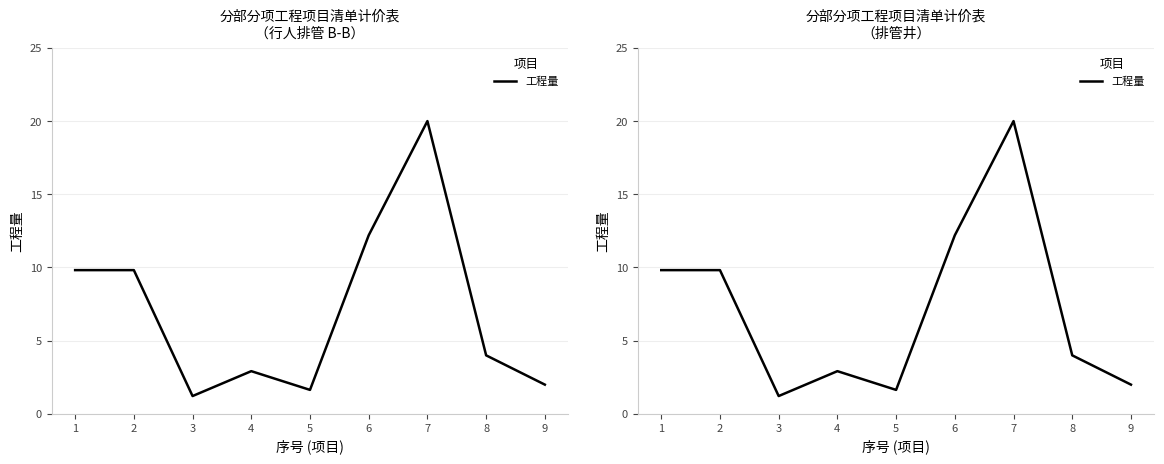

List the labels in order of value, largest first.

7, 6, 1, 2, 8, 4, 9, 5, 3